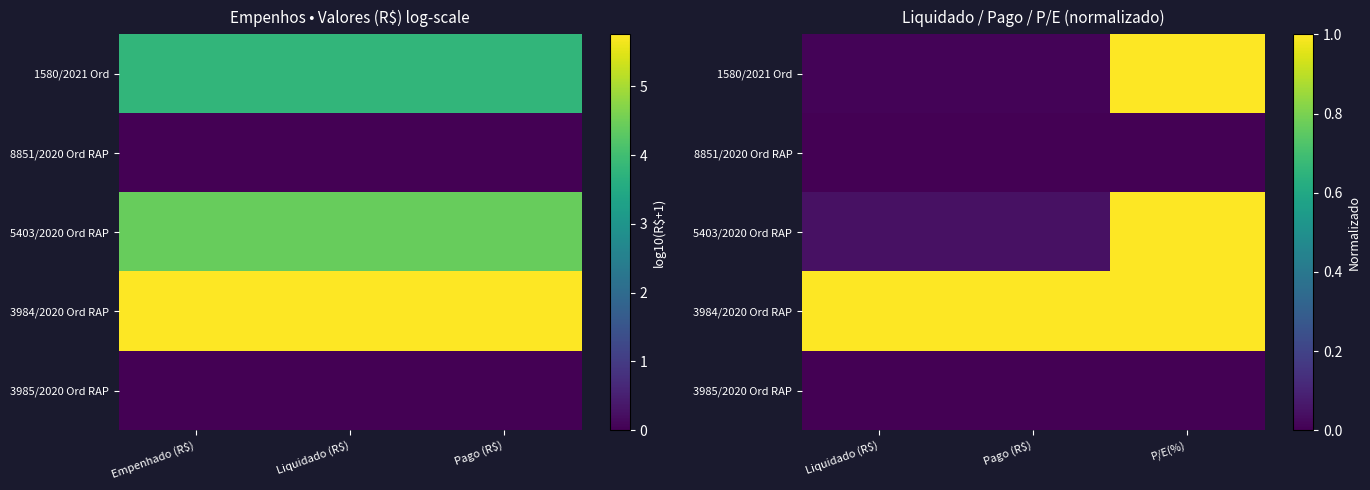

The value of 5403/2020 Ord RAP at Pago (R$) is 0.0. True or false?

True